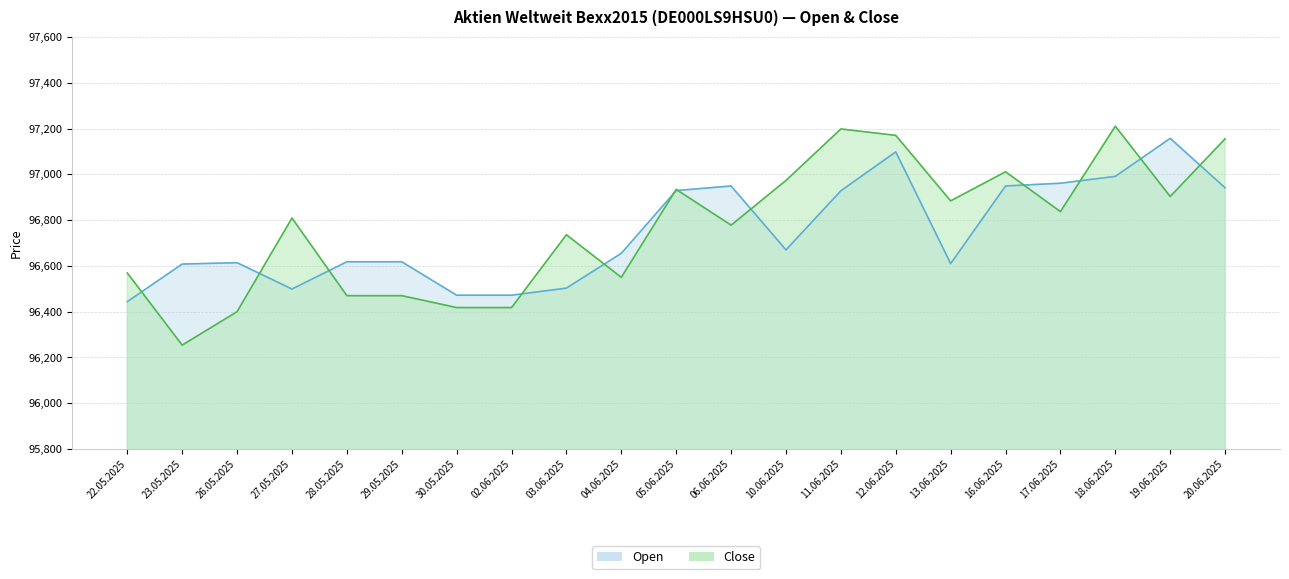

True or false: Open has more than 0 points higher than both neighbors.

True